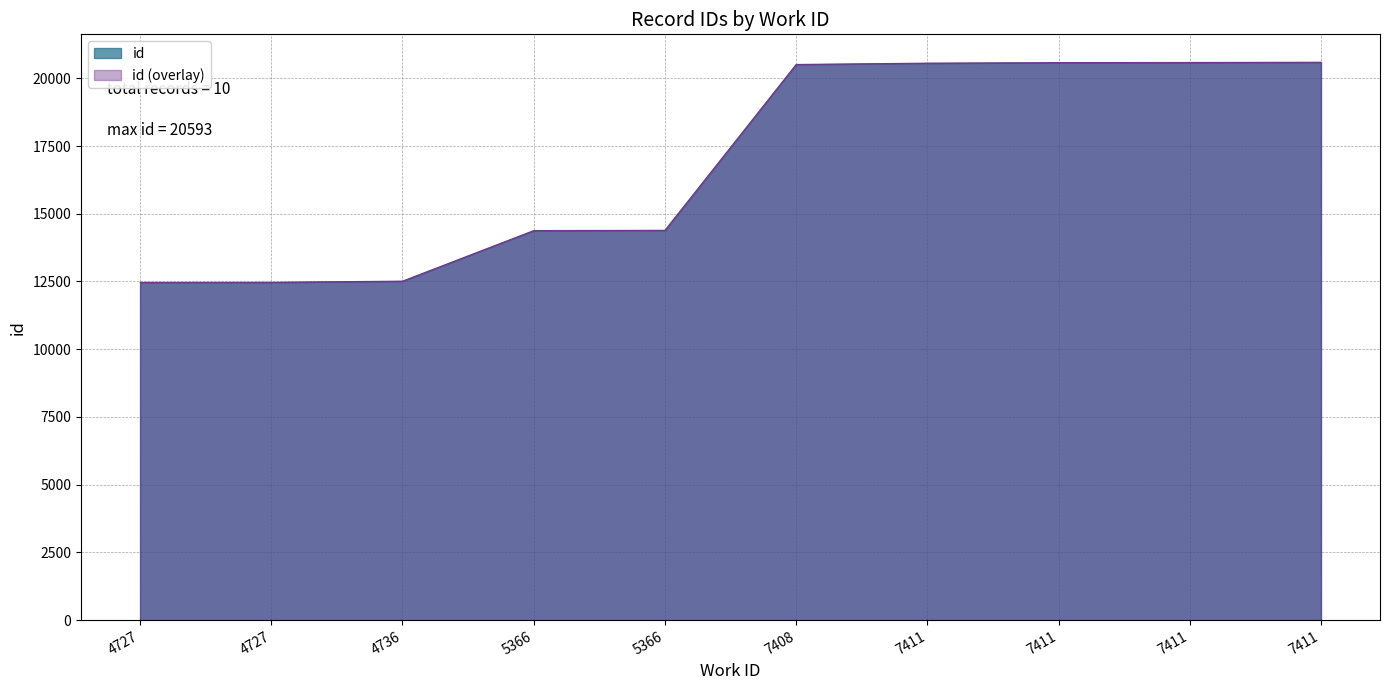

What is the change in value from 4727 to 7408?

+8043